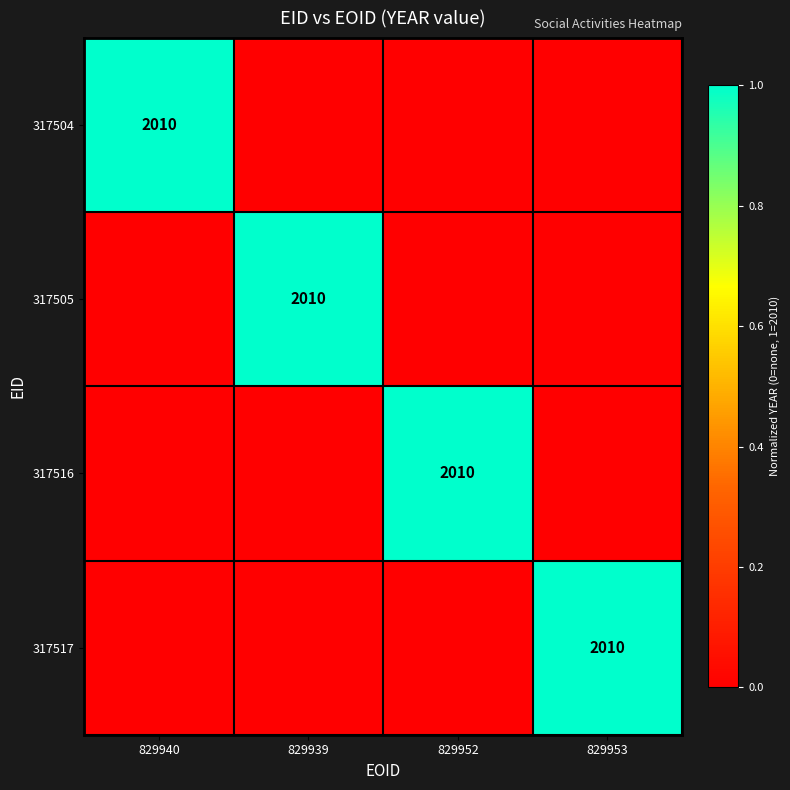

Is it true that 317517 equals 3043 at 829953?

False